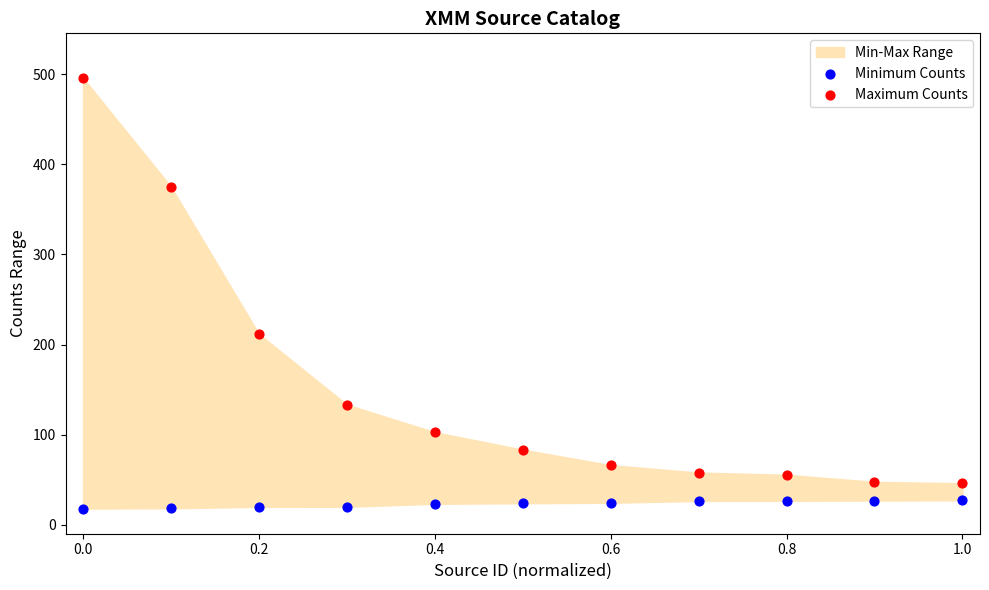

In the Maximum Counts series, what Y value is closest to 270?

211.6